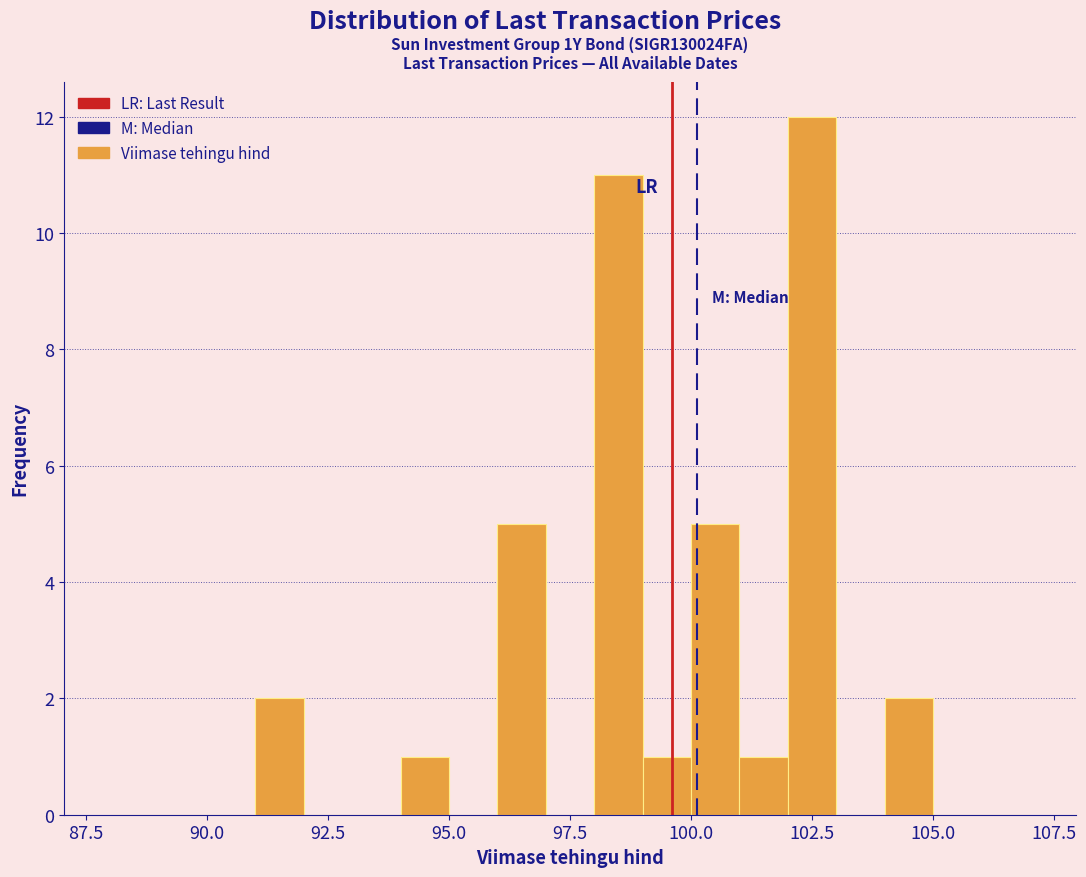

Around what value on the x-axis is the tallest bar? Give the approximate position of its centre, as read against the axis.

102.5